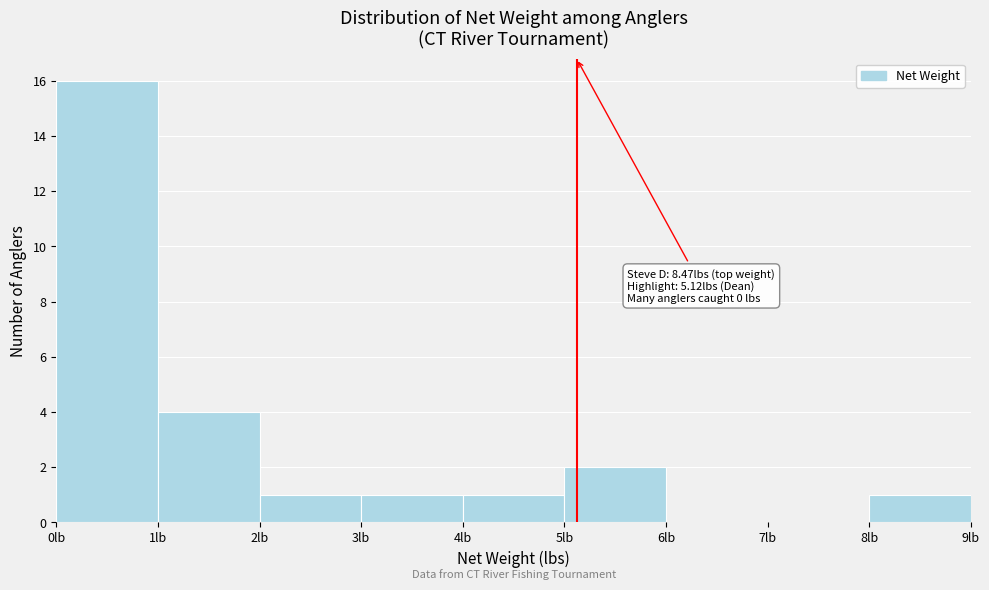

Which range on the x-axis has the tallest bar?

0 to 1